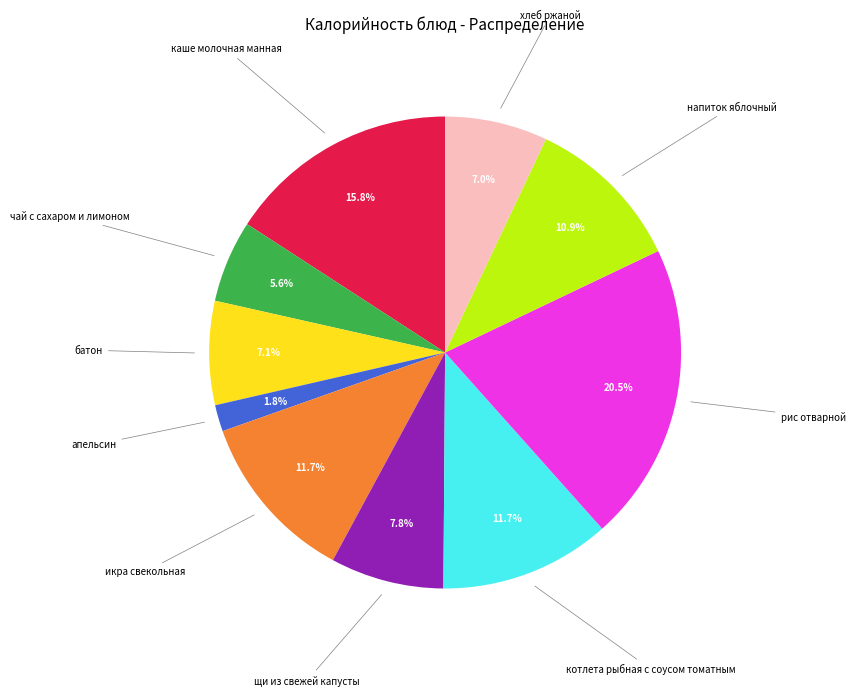

Is there any slice that represents more than half of the pie?

No